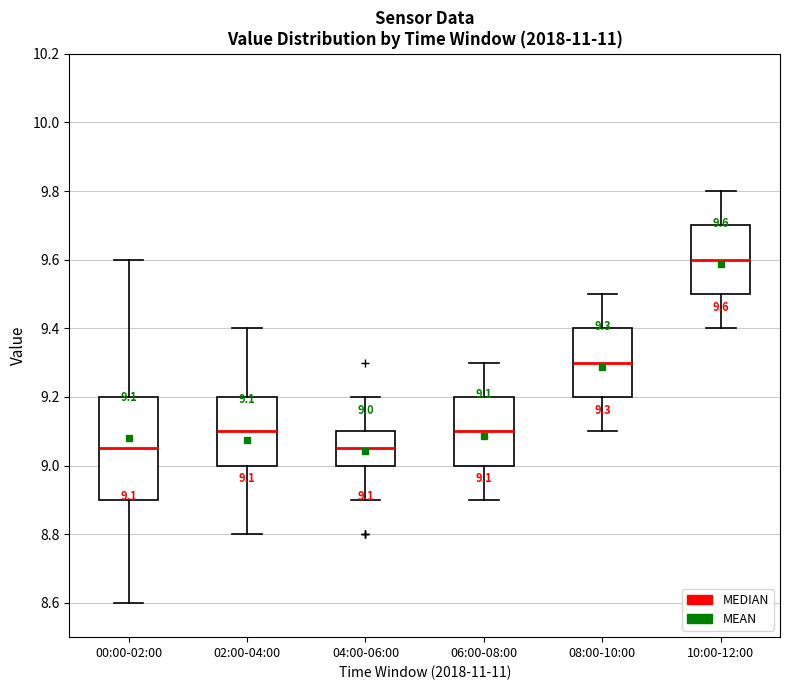

Comparing the boxes themselves (not the whiskers), which one is the tallest?

00:00-02:00